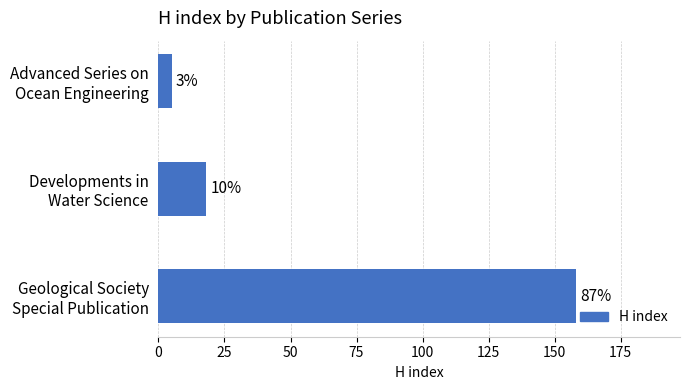

How many bars are there in total?

3